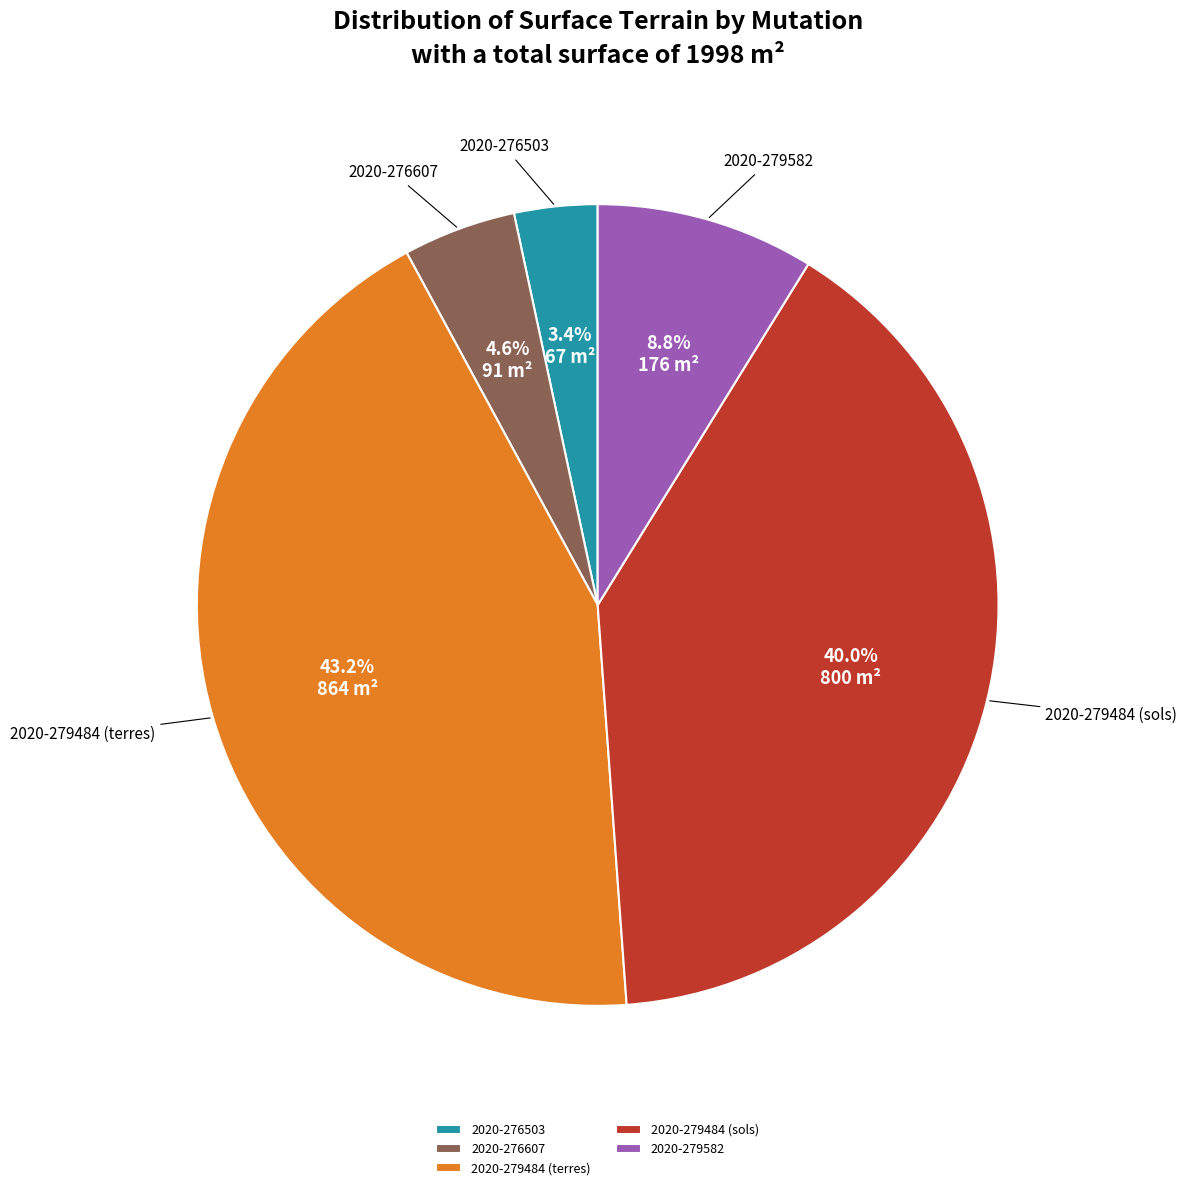

How many slices are in this pie chart?

5